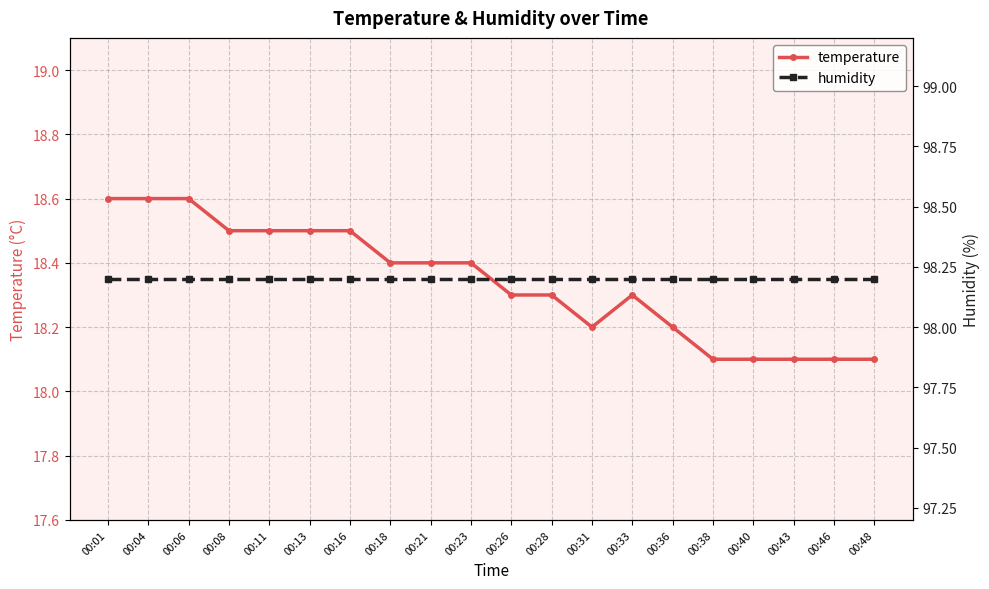

In temperature, how many points are lower than both neighbors (excluding endpoints)?

1